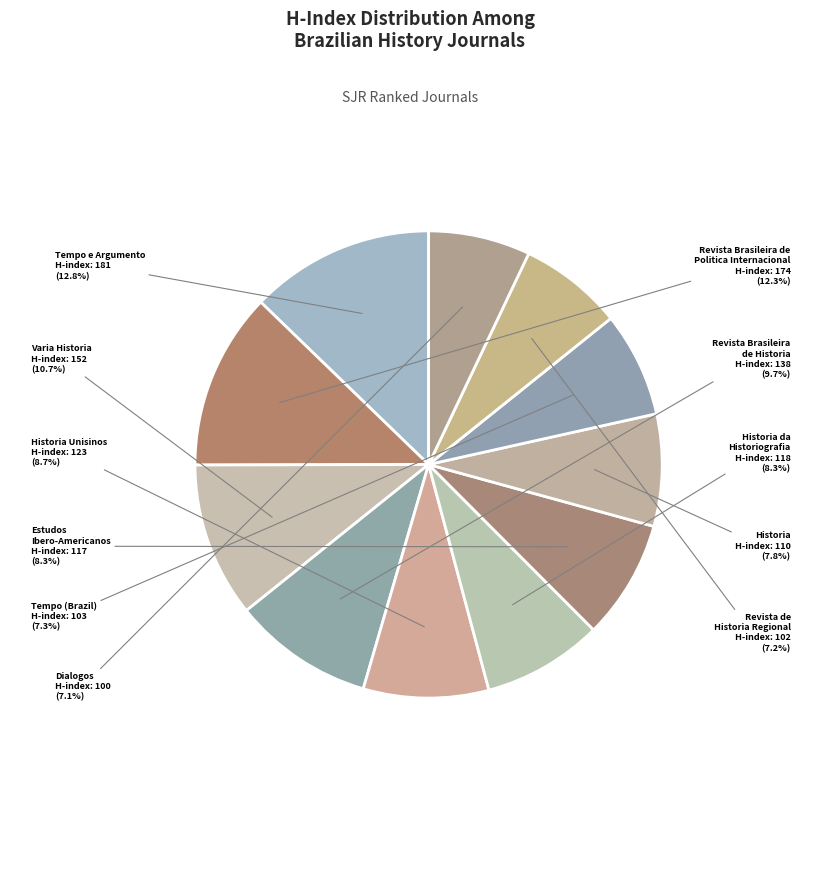

How many slices are in this pie chart?

11